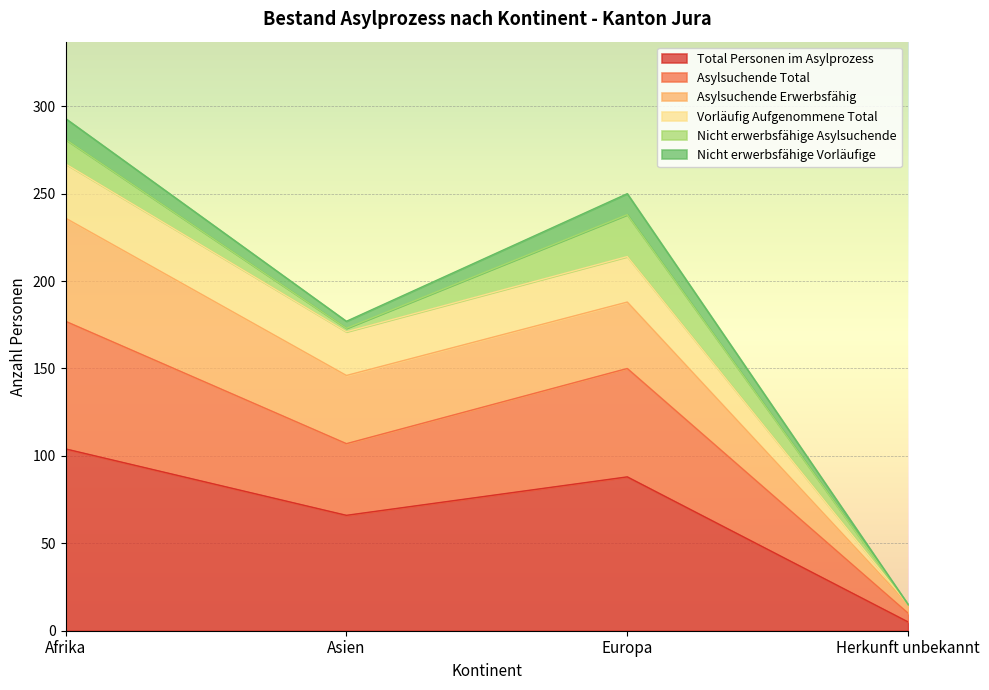

True or false: Asylsuchende Total and Vorläufig Aufgenommene Total intersect in this chart.

False